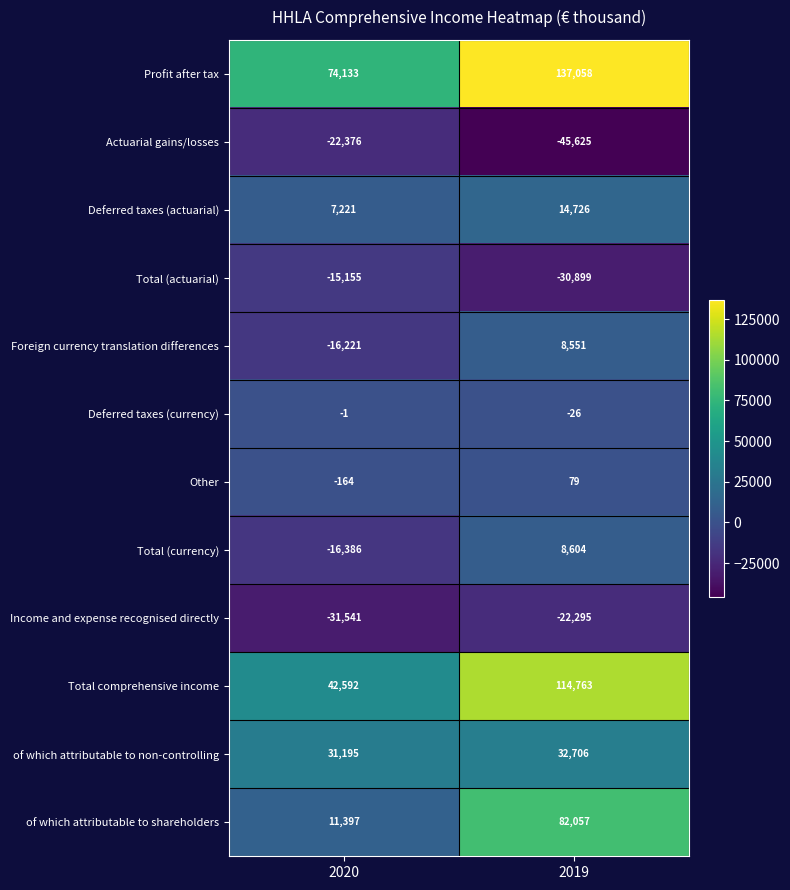

The value of Foreign currency translation differences at 2020 is -10505. True or false?

False